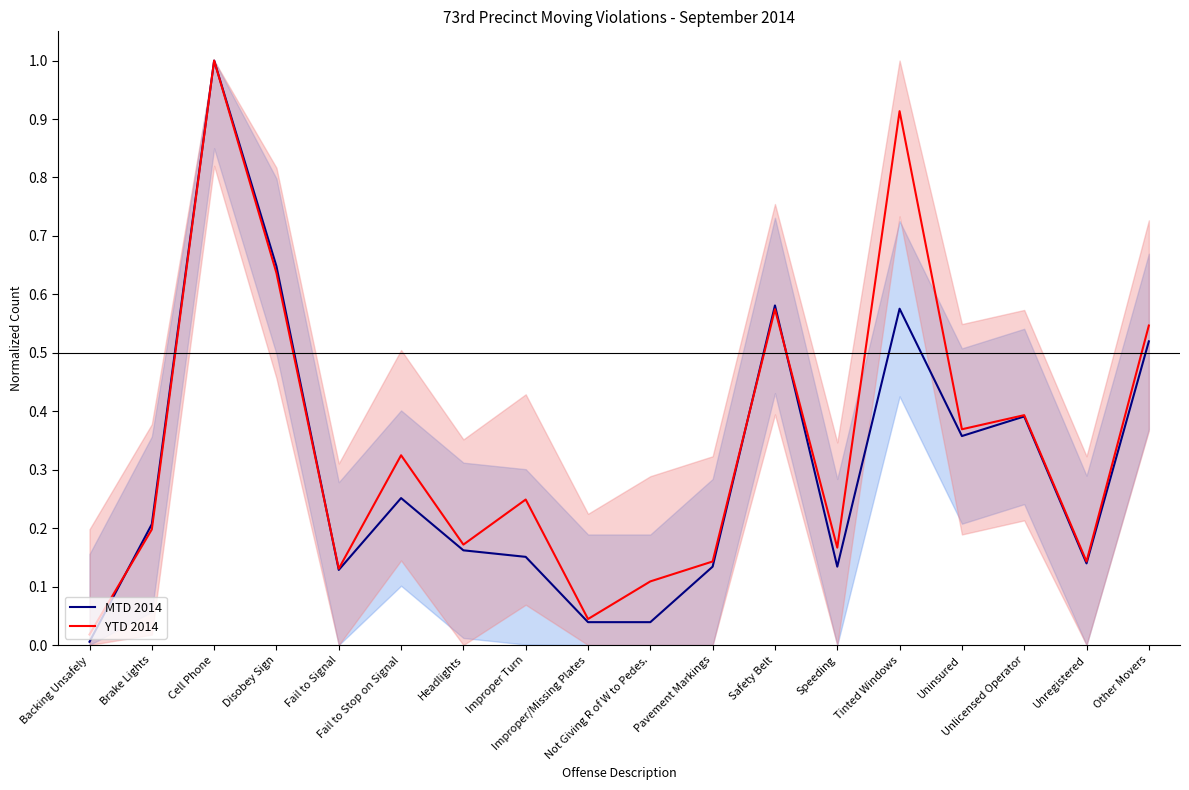

Which series changed the most between Safety Belt and Uninsured?

MTD 2014 (line)